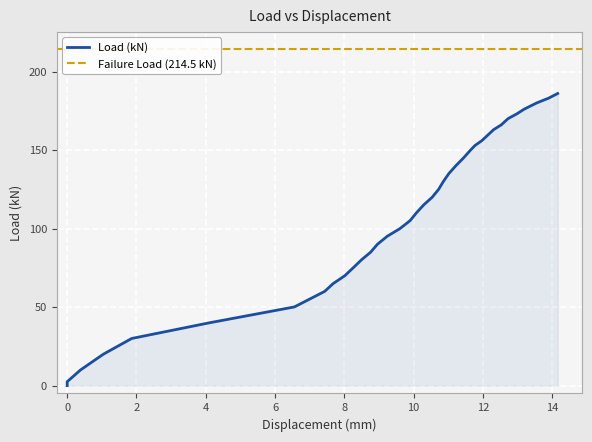

Between 12 and 4, which is larger?

12